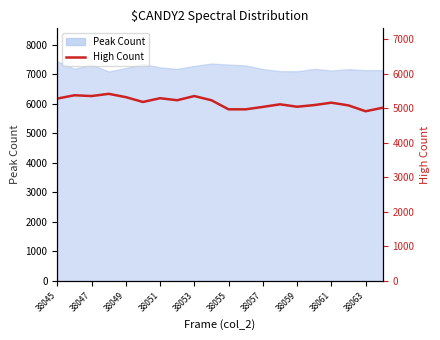

The value at 19 is 3006. True or false?

False